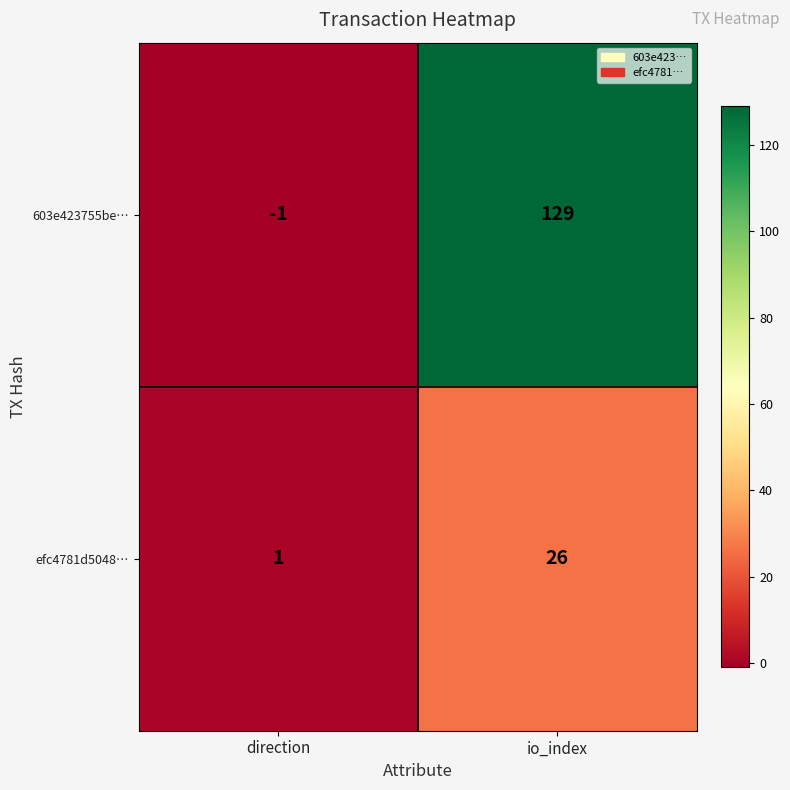

At which label is 603e423755be… closest to 64?

direction